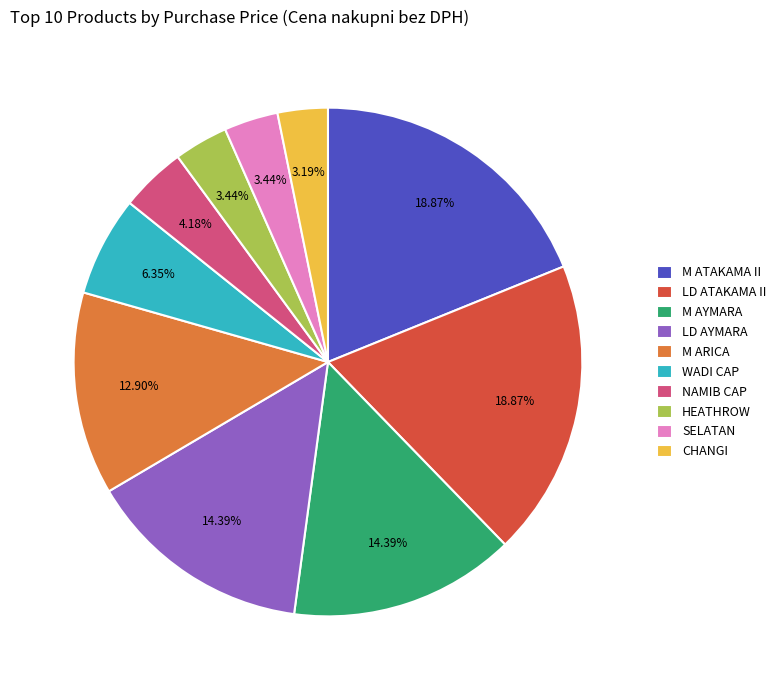

What is the ratio of the value at LD AYMARA to the value at M AYMARA?

1.0